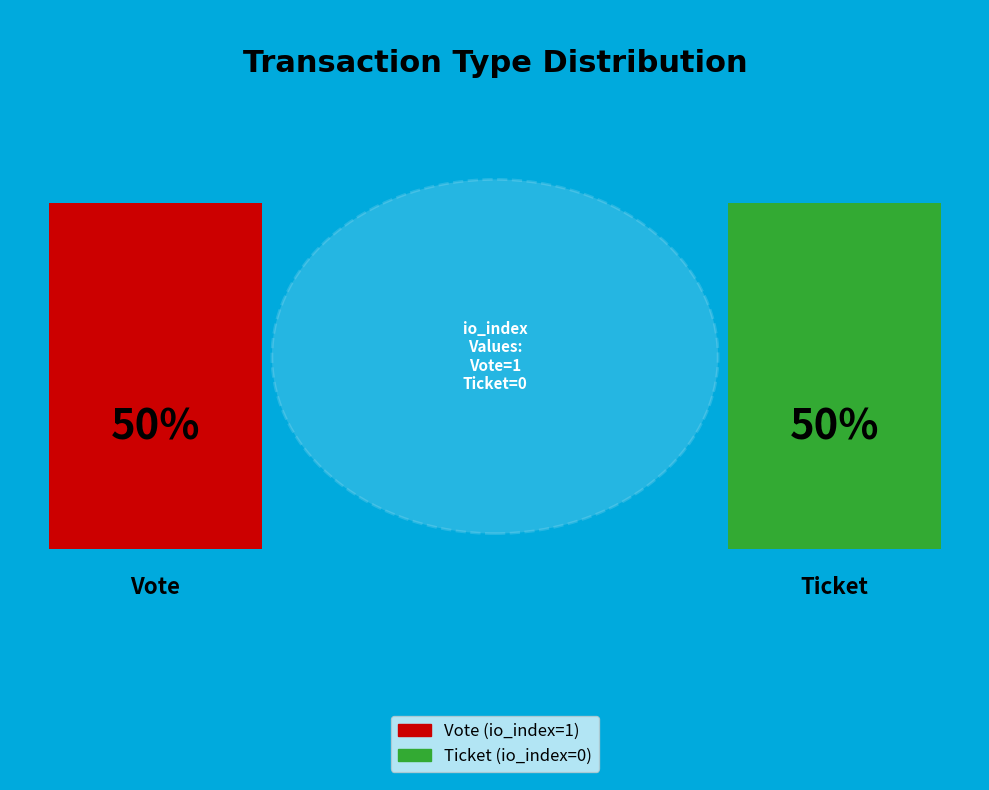

The Ticket slice represents 1% of the pie. True or false?

False